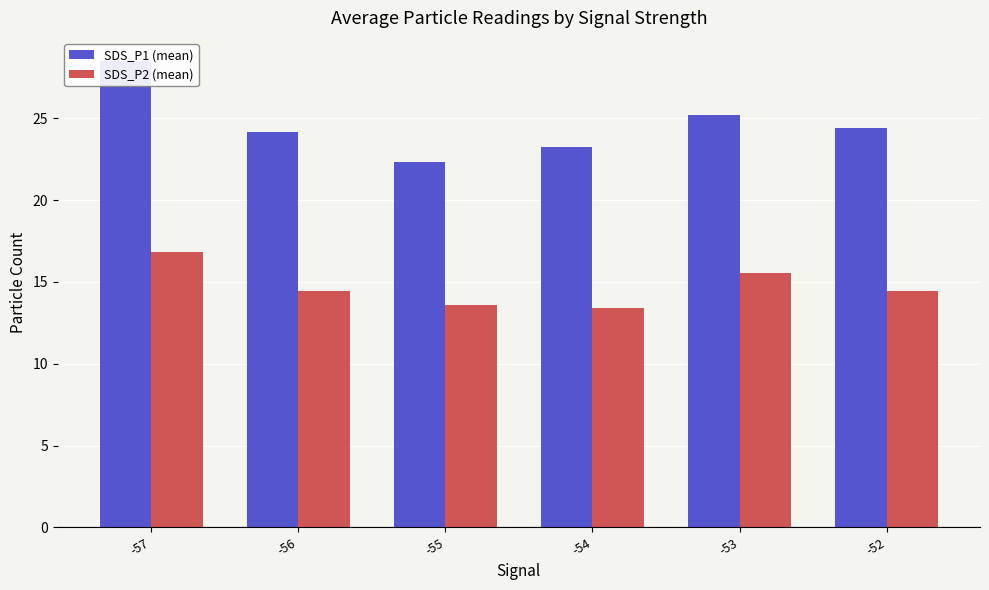

What is the minimum value shown in the chart?

13.4